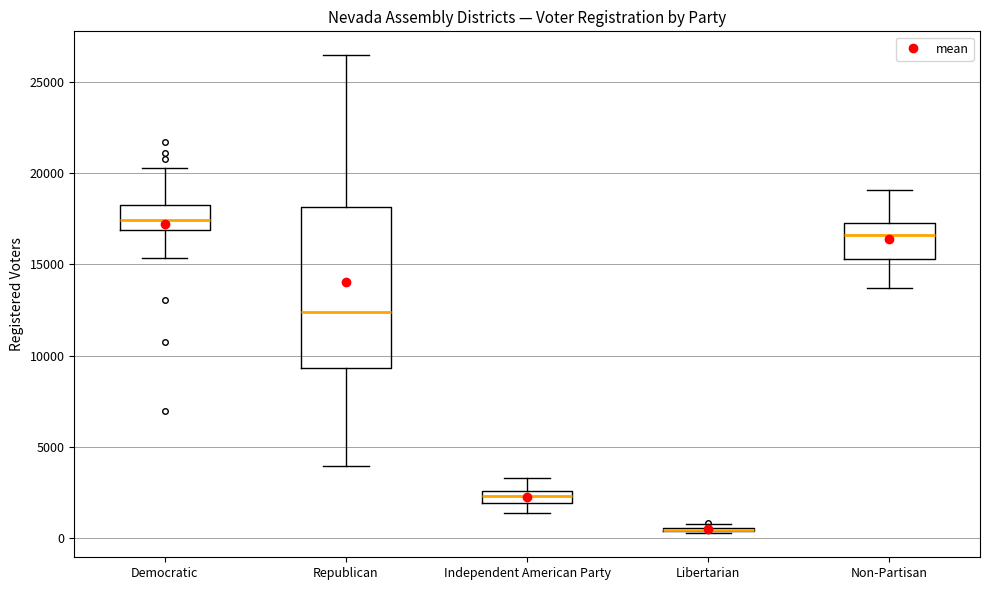

Which box is the tallest, from its lower edge to its upper edge?

Republican